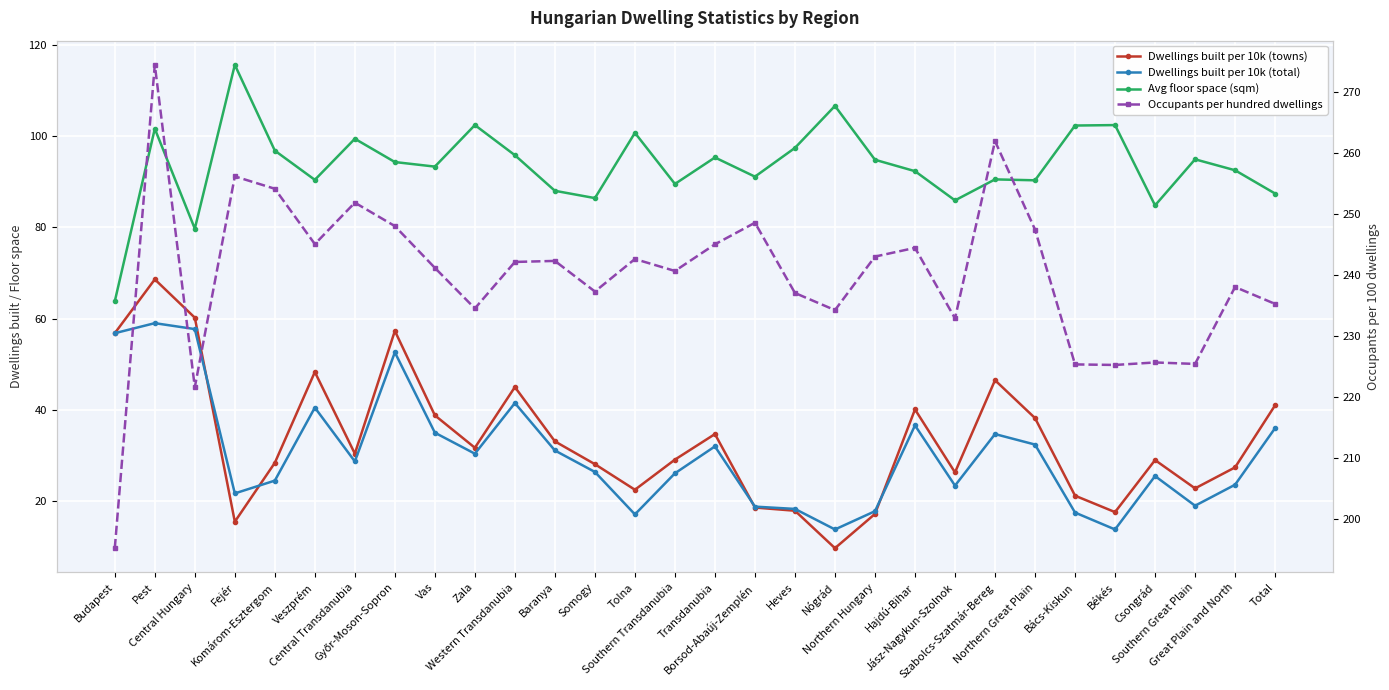

True or false: Dwellings built per 10k (total) has more than 2 points higher than both neighbors.

True